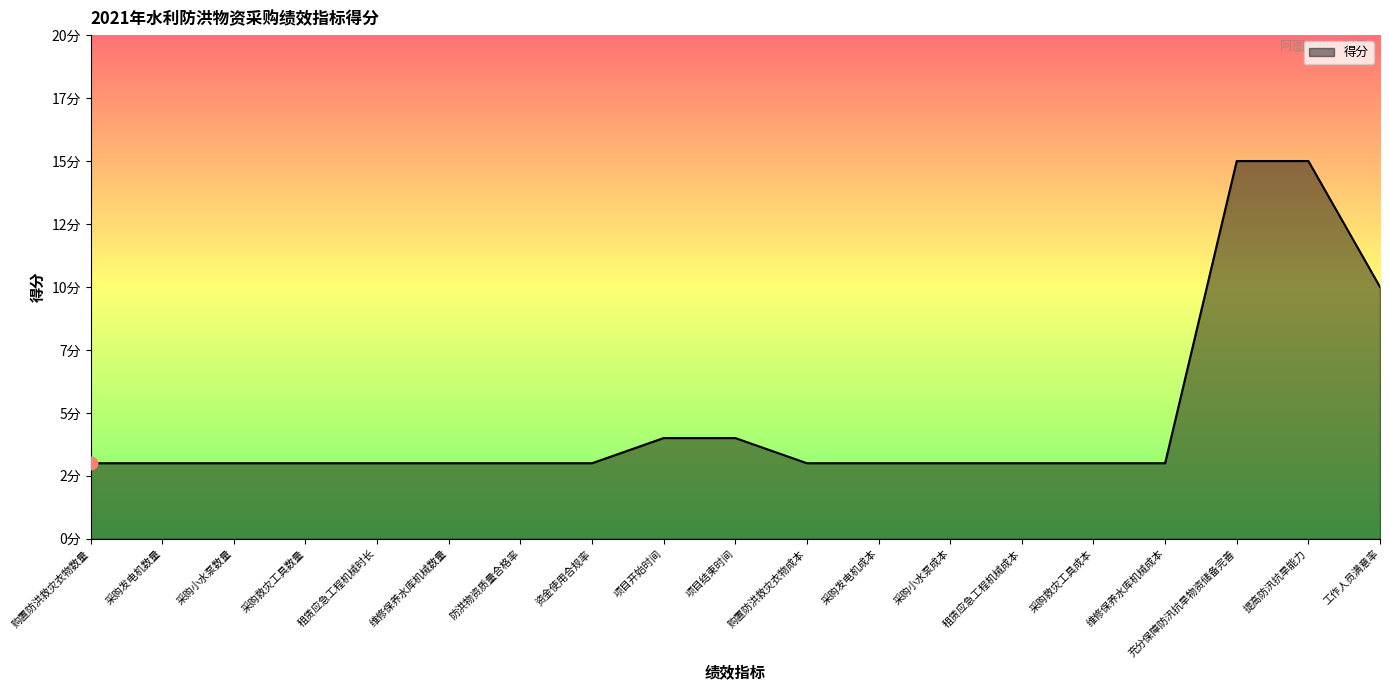

Does the chart have visible grid lines?

No